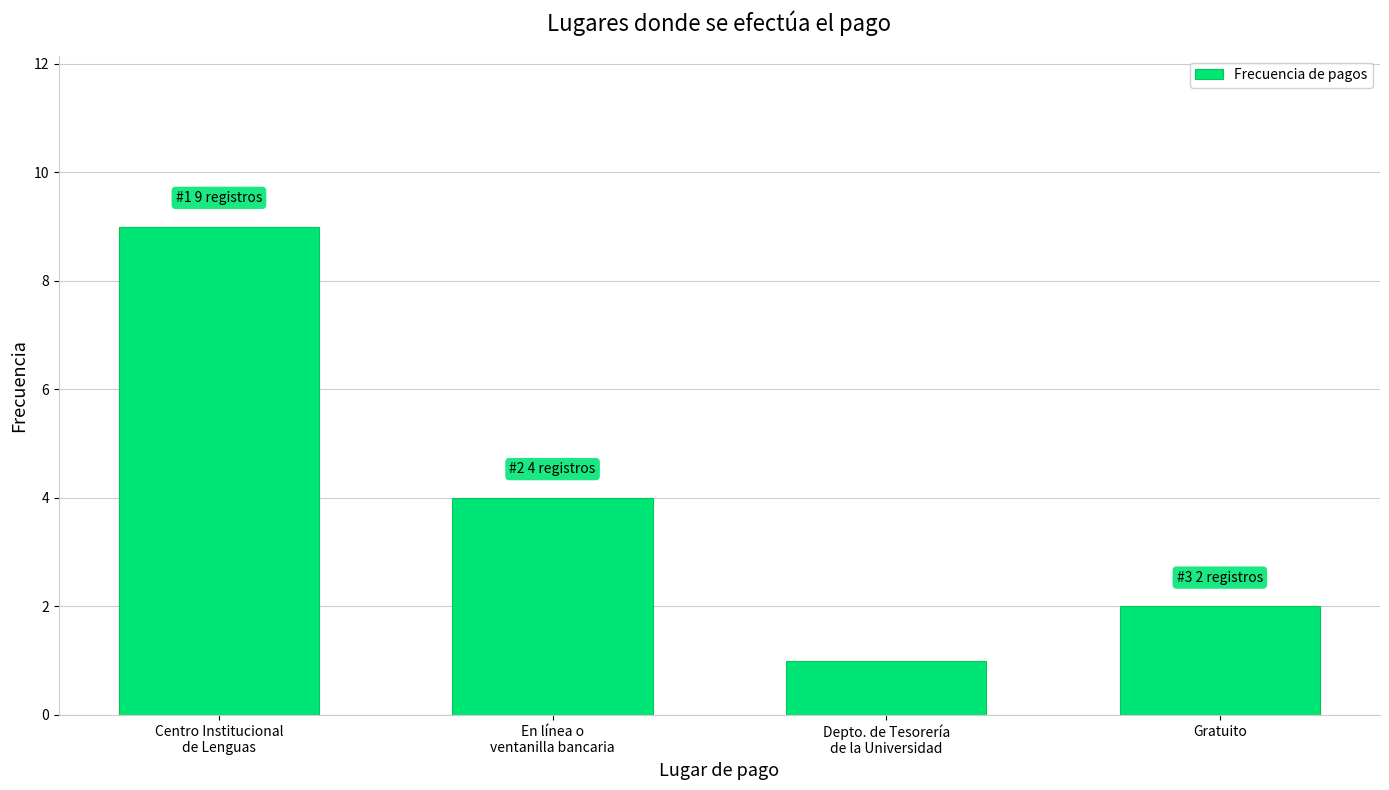

Reading left to right, list all the values displayed in this chart.

9	4	1	2